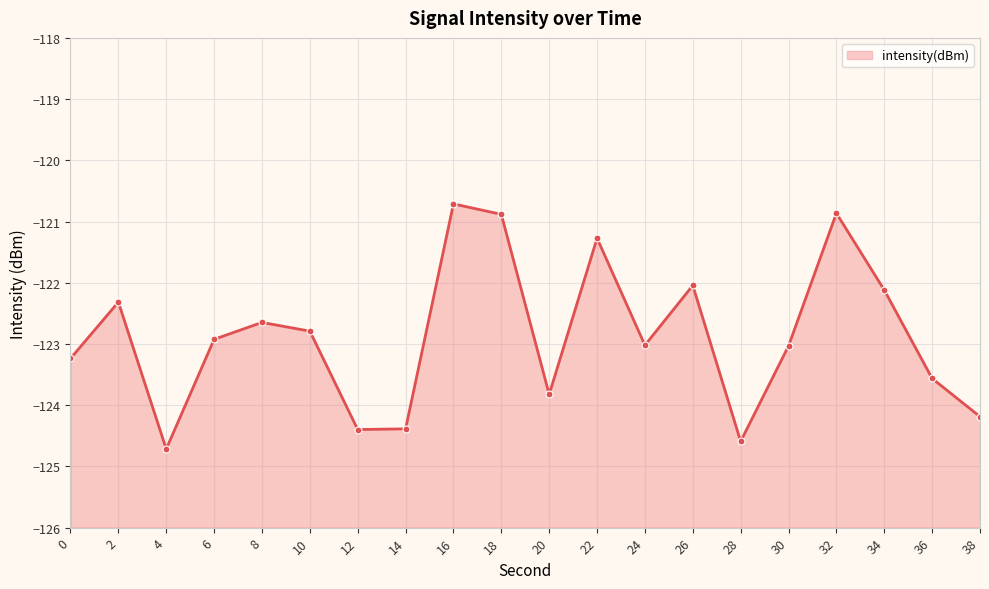

What is the change in value from 4 to 18?

+3.8